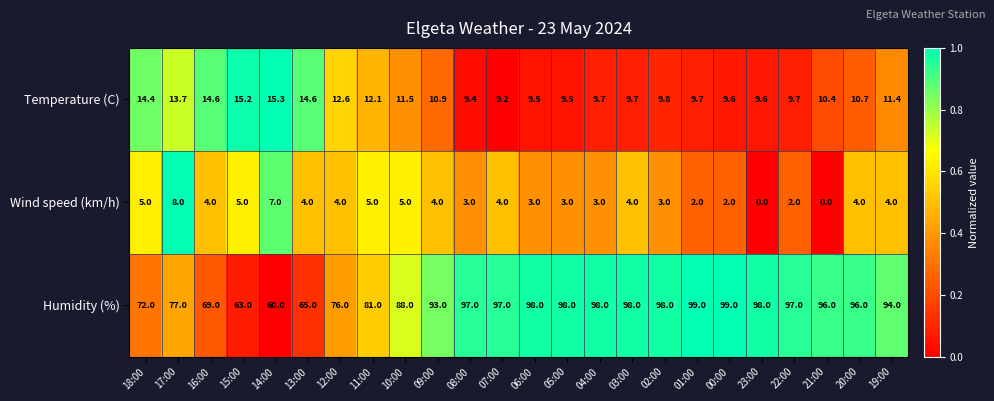

Which series has the largest range (max minus min)?

Humidity (%)